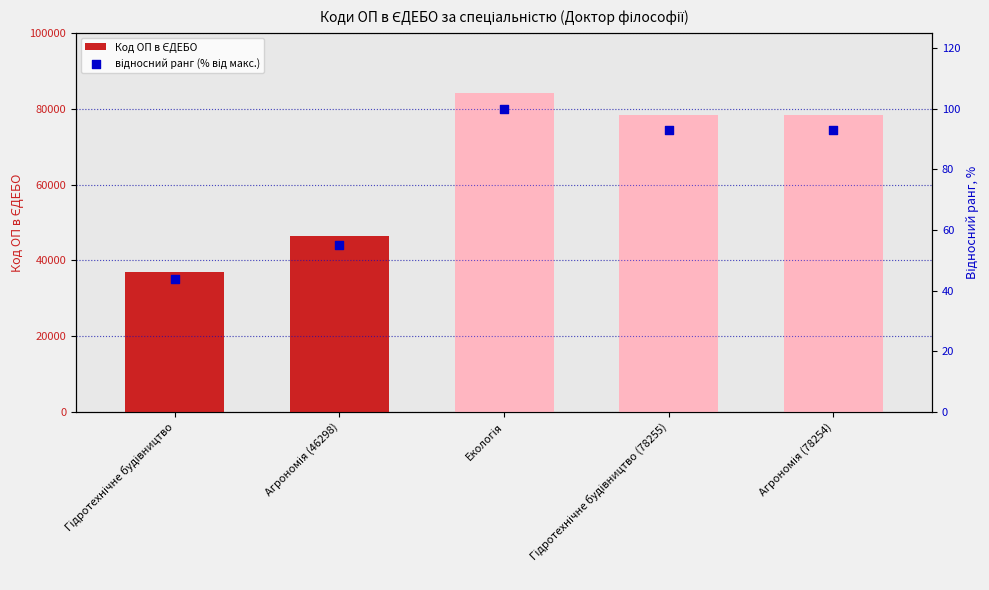

Is the value of Код ОП в ЄДЕБО at Екологія greater than the value of відносний ранг (% від макс.) at Гідротехнічне будівництво (78255)?

Yes